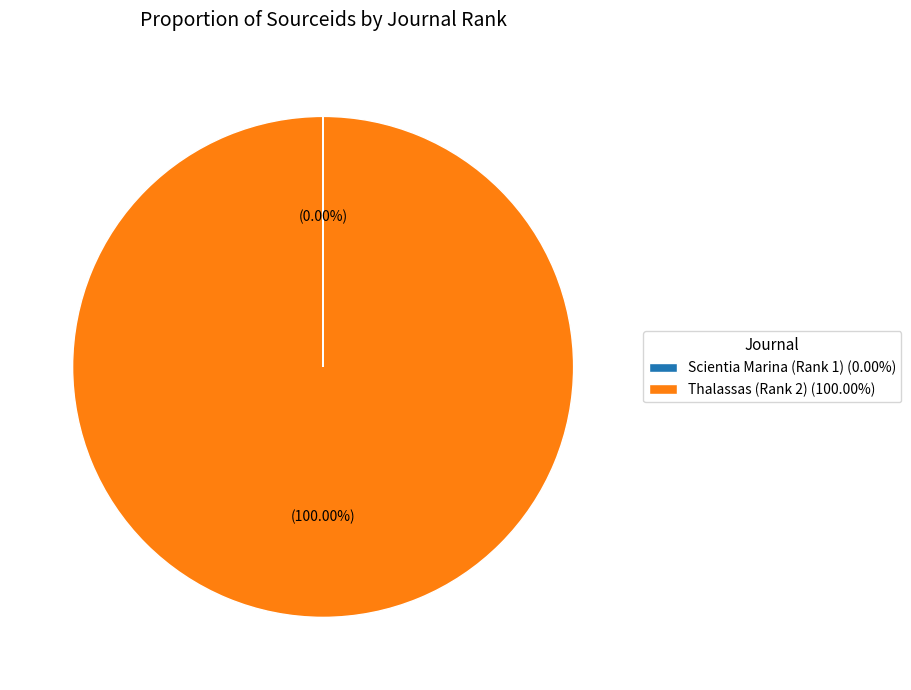

Which category accounts for the majority?

Thalassas (Rank 2)